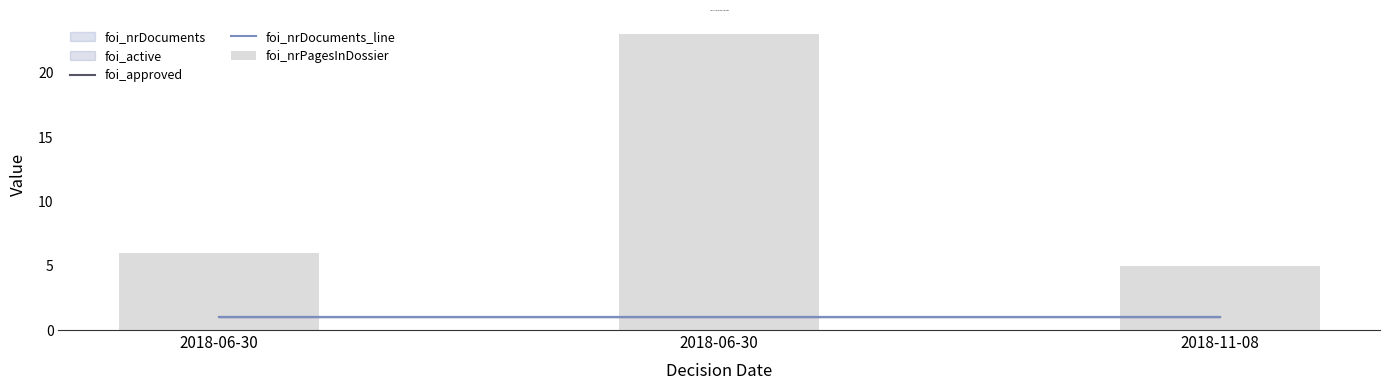

What is the sum of the foi_nrDocuments_line values at 2018-06-30 and 2018-11-08?

2